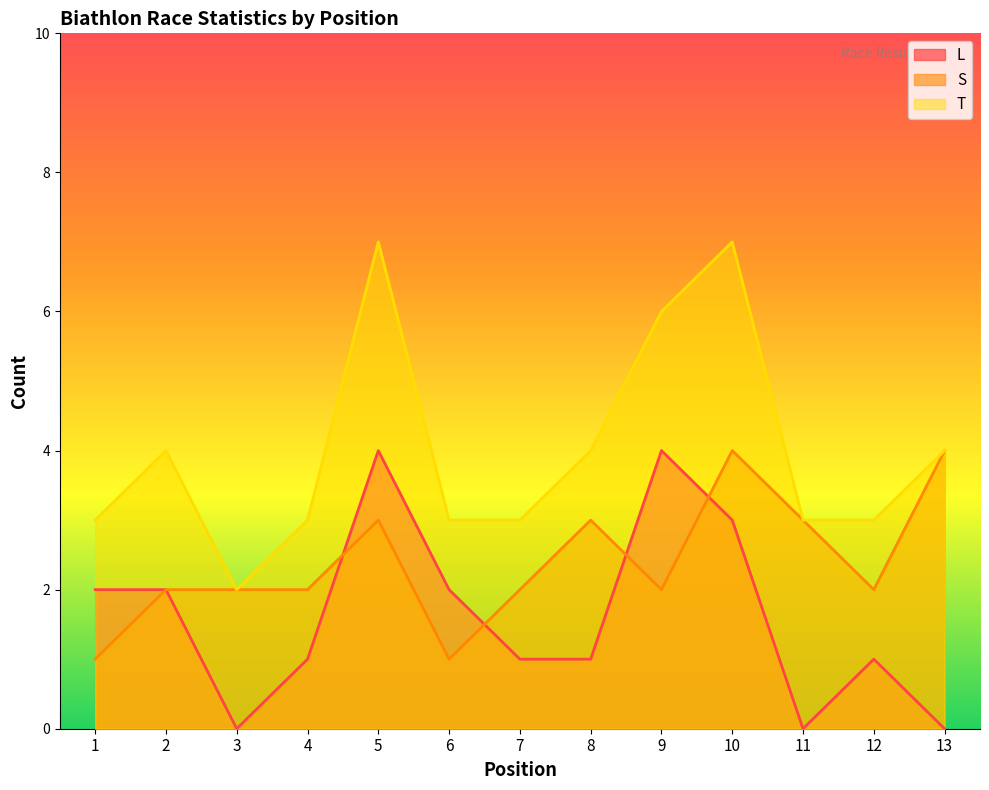

True or false: L has a value of 2 at 11.

False